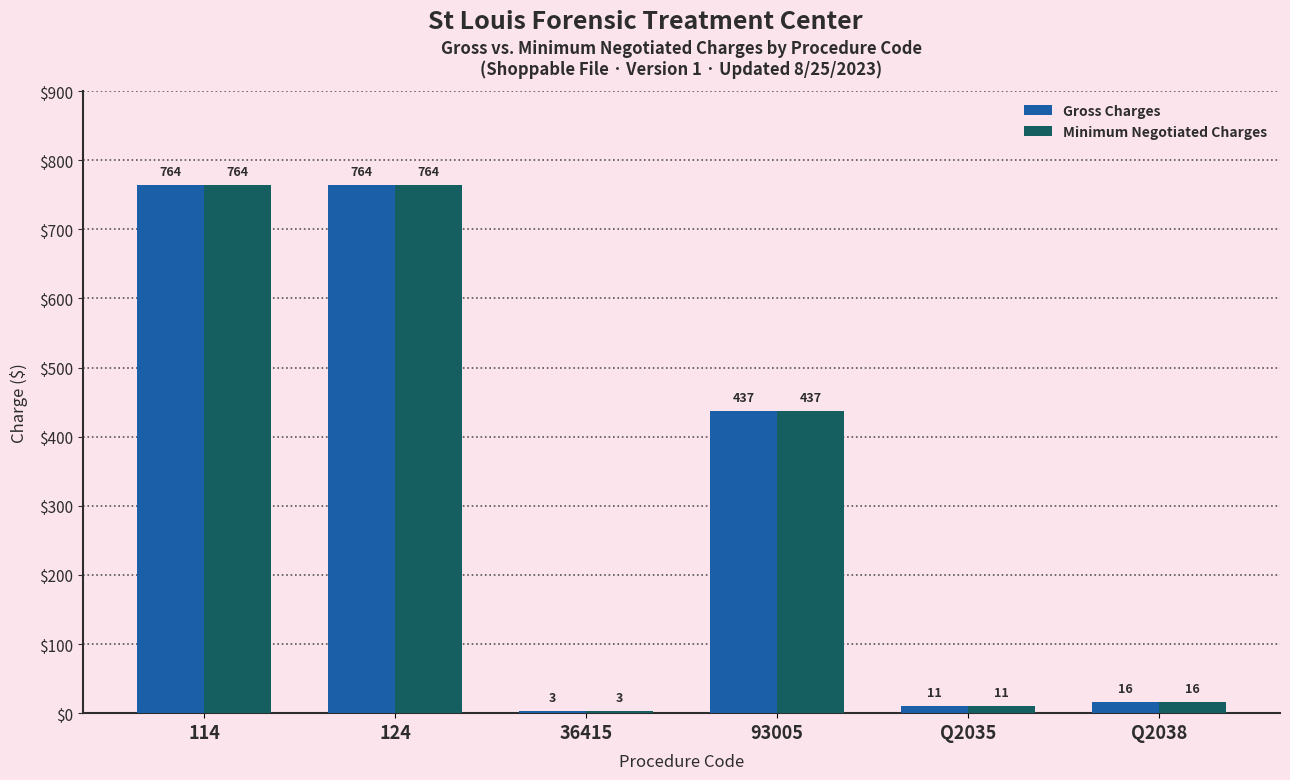

Is the value of Gross Charges at 93005 greater than the value of Minimum Negotiated Charges at 124?

No